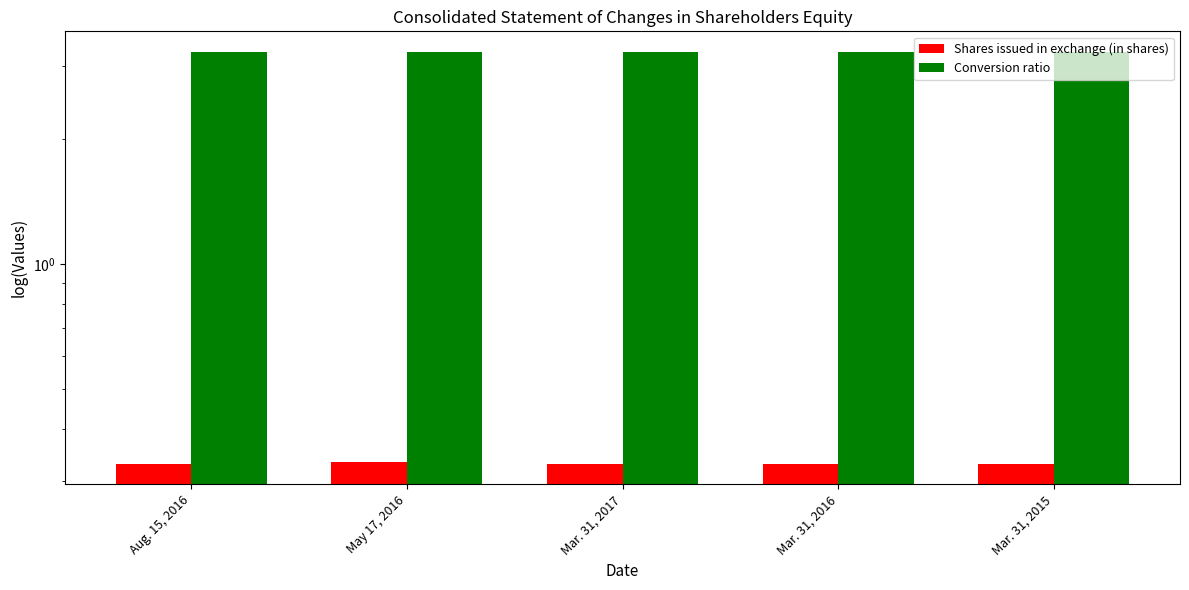

What is the label of the 5th bar from the left?

Mar. 31, 2015